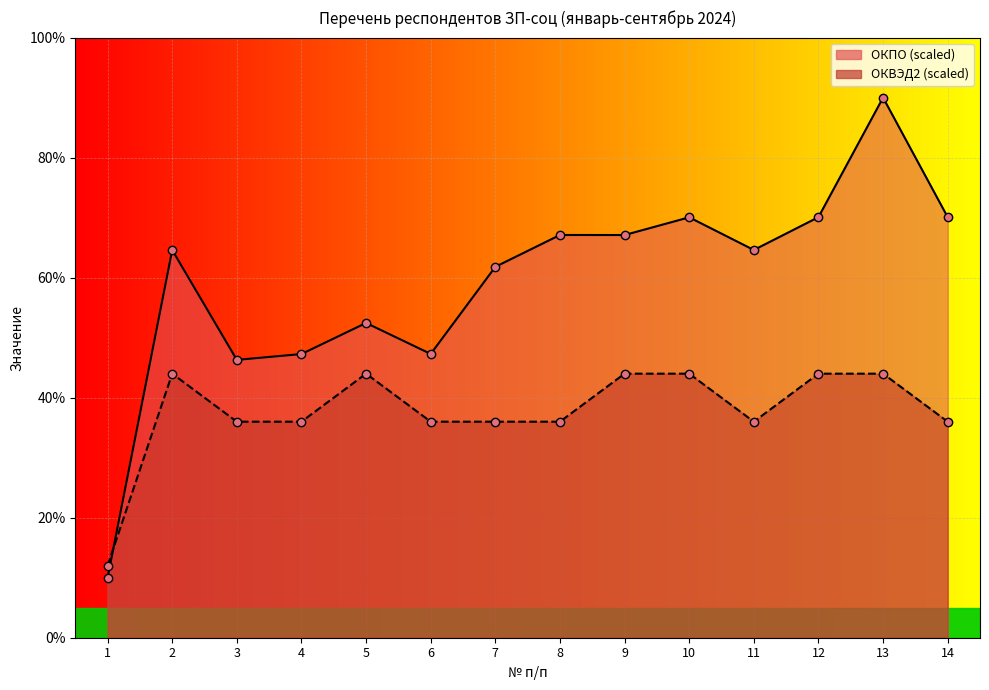

Read the ОКВЭД2 value at 5.

44.0